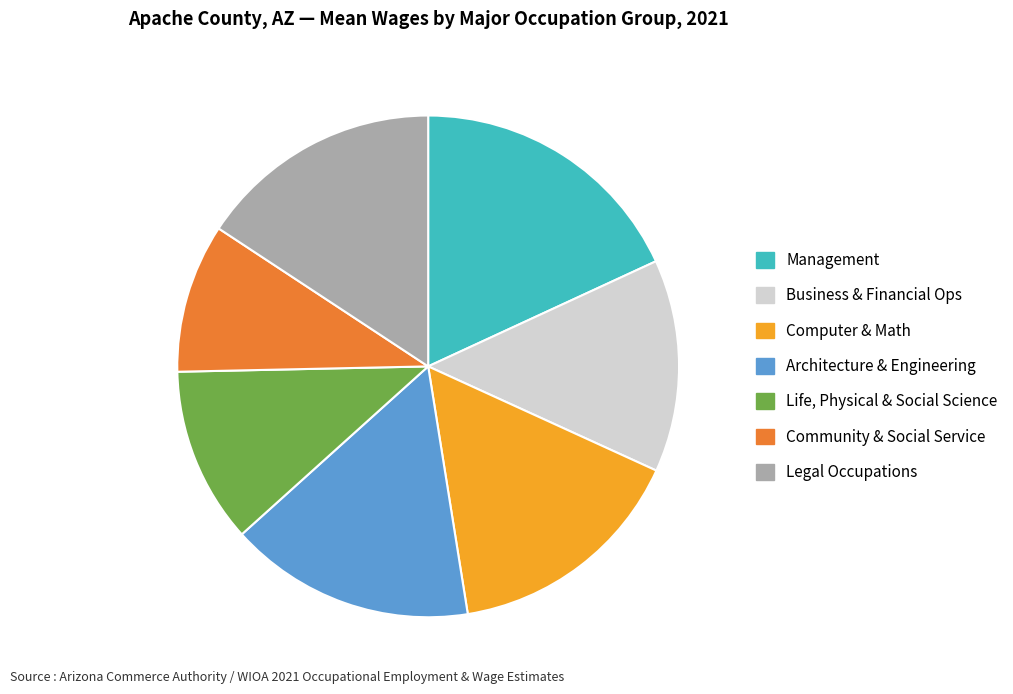

How many slices are in this pie chart?

7